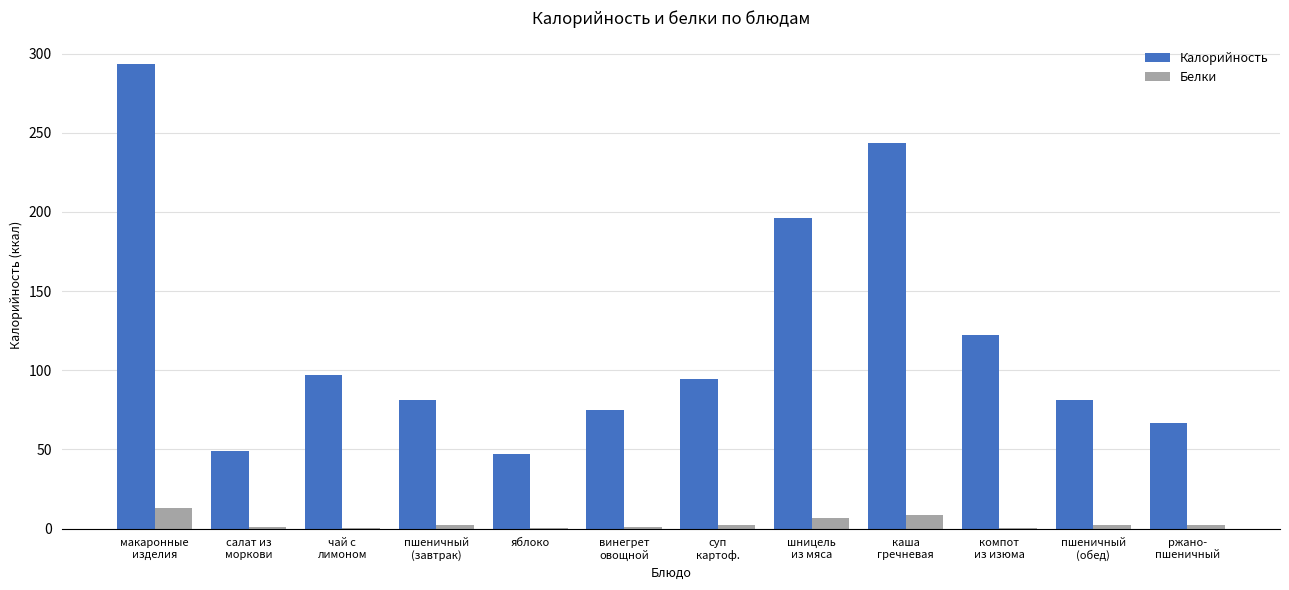

What is the sum of all Калорийность values?

1447.3